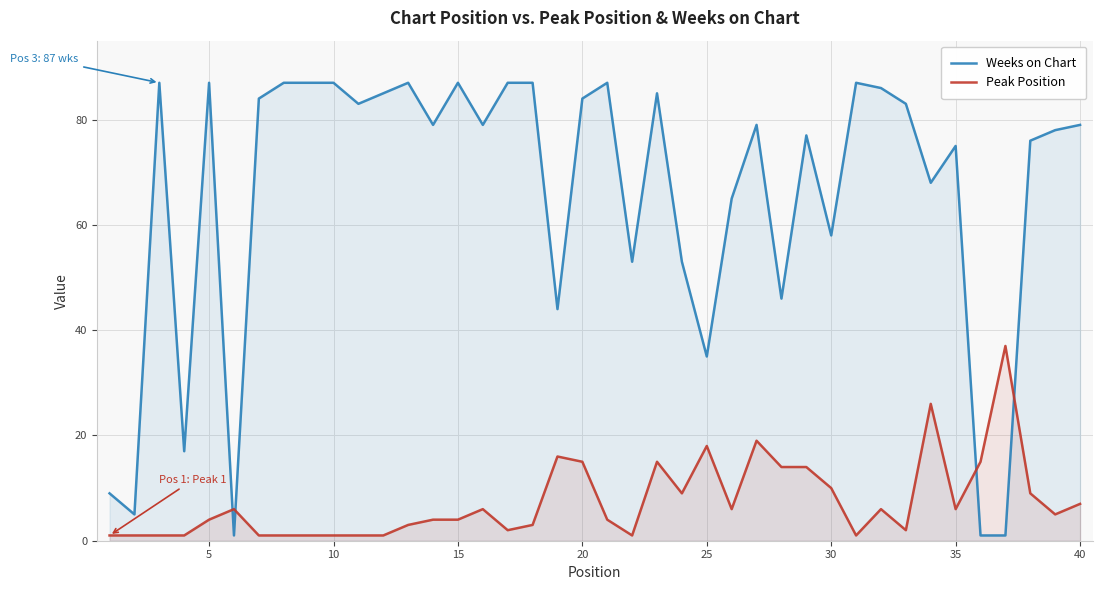

What is the average value of the Weeks on Chart series?

66